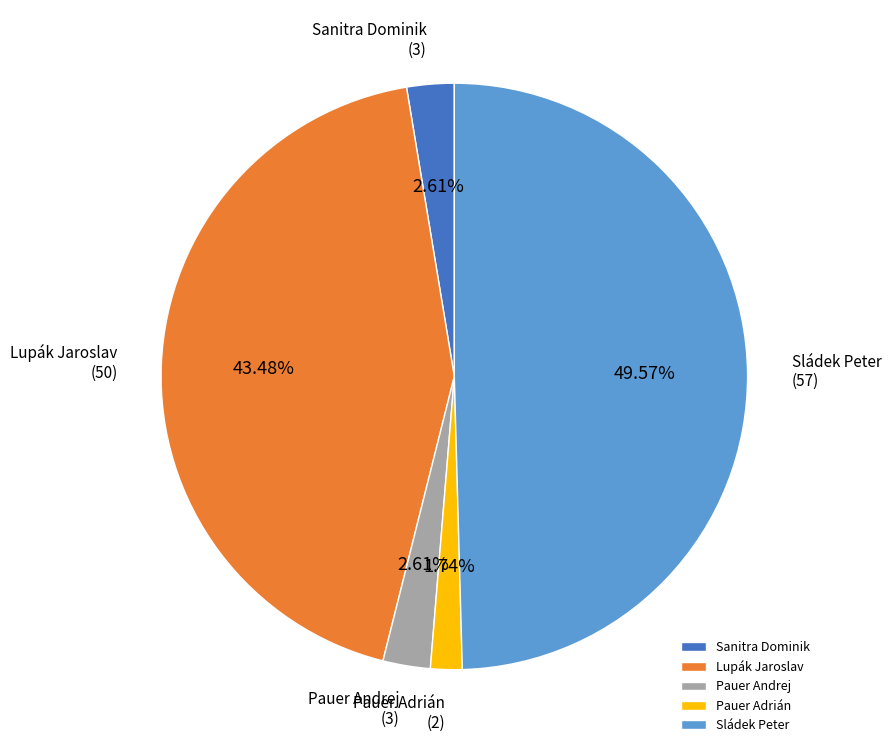

To the nearest percent, what portion does Pauer Andrej represent?

3%